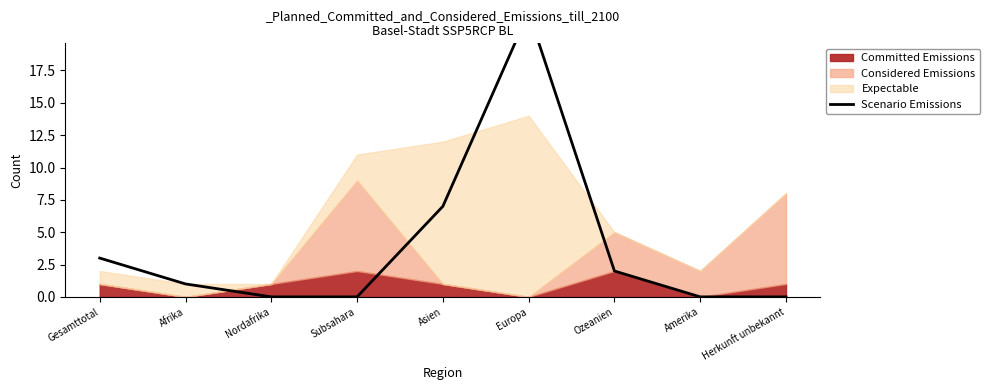

What is the sum of all values?

35